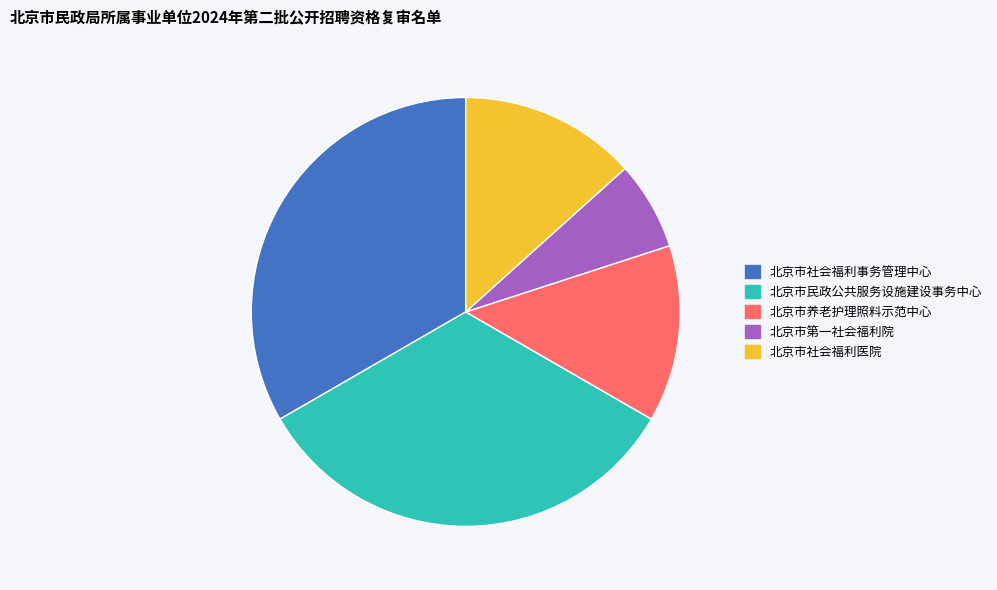

What is the ratio of the value at 北京市社会福利事务管理中心 to the value at 北京市民政公共服务设施建设事务中心?

1.0